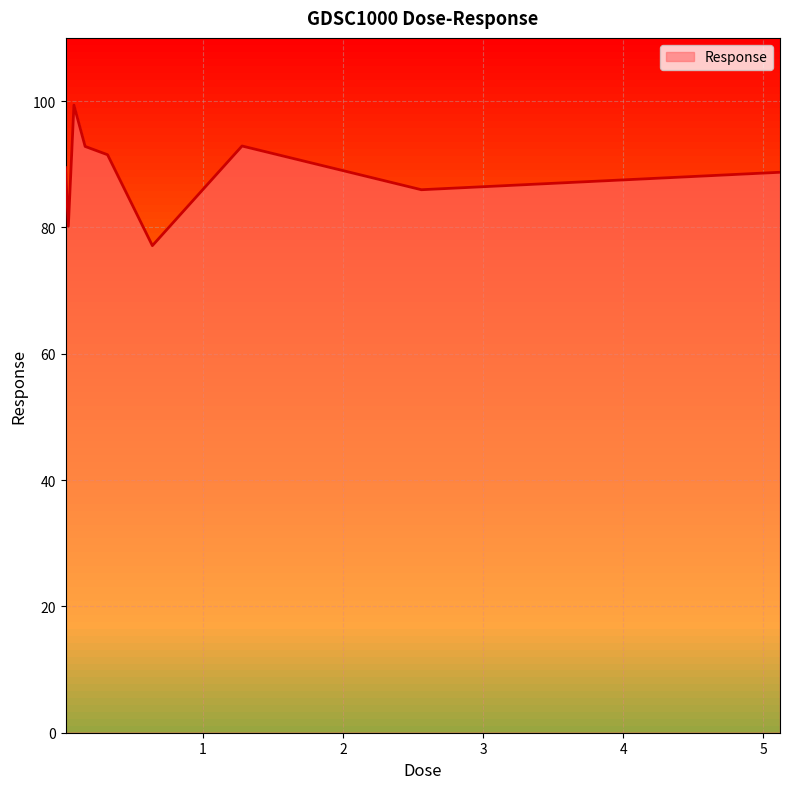

How many lines are shown in the chart?

1